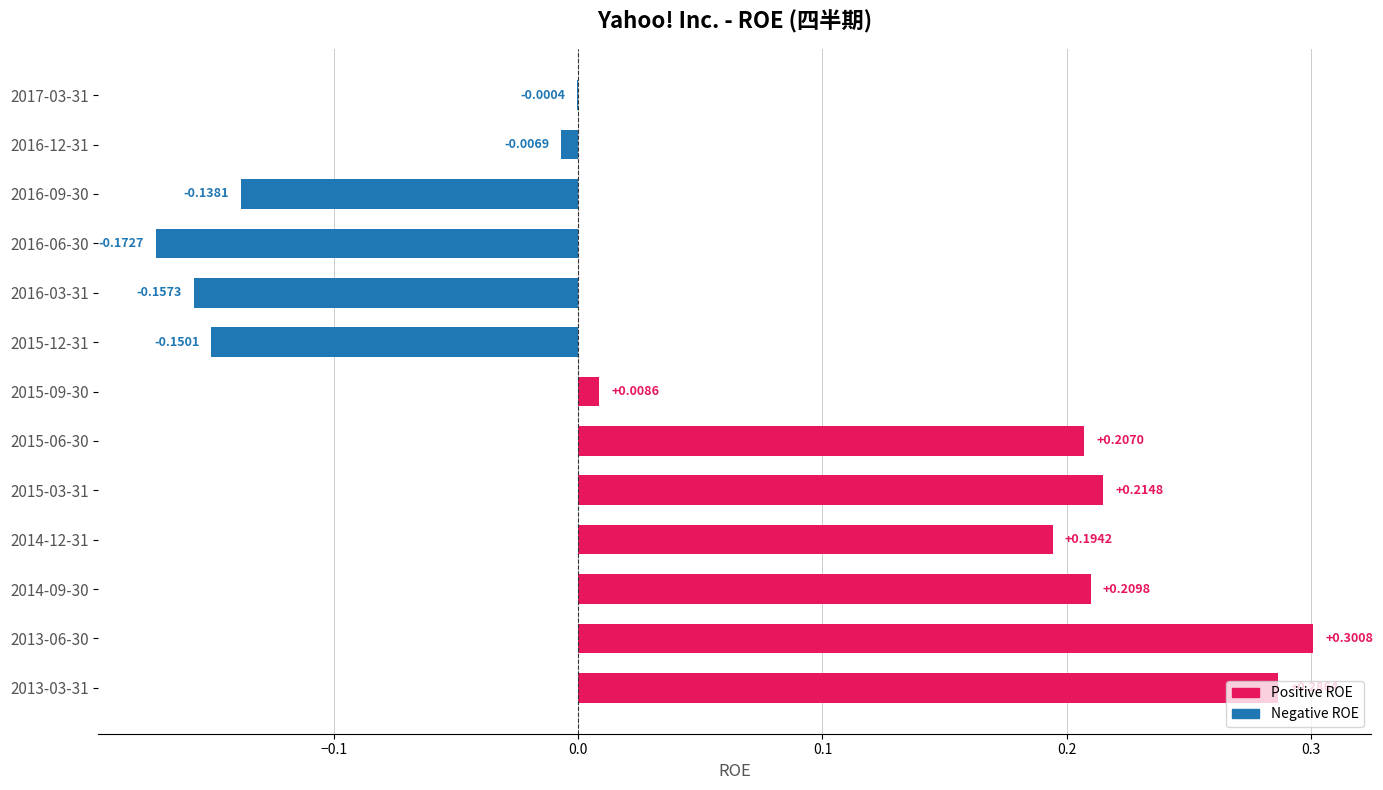

Does the chart contain stacked bars?

No